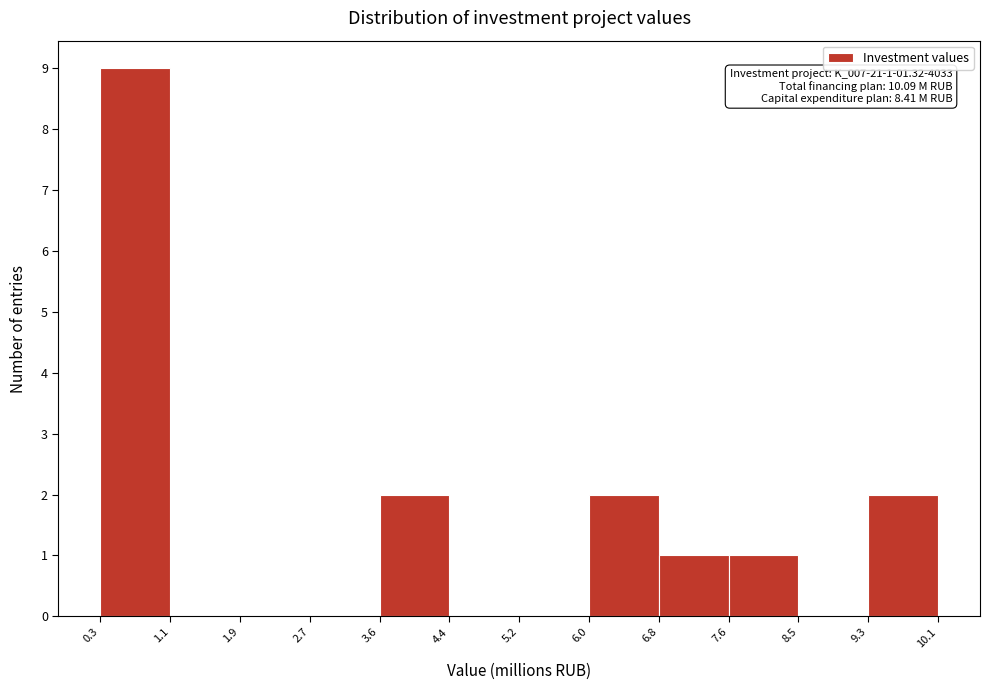

Which range on the x-axis has the tallest bar?

0.3 to 1.1